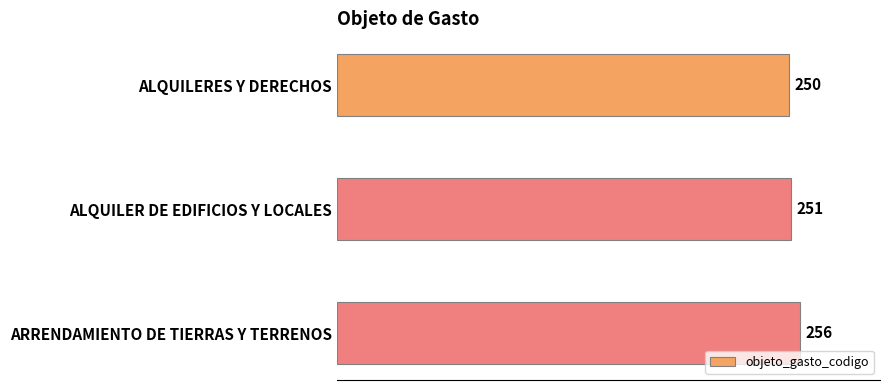

What is the sum of all values?

757